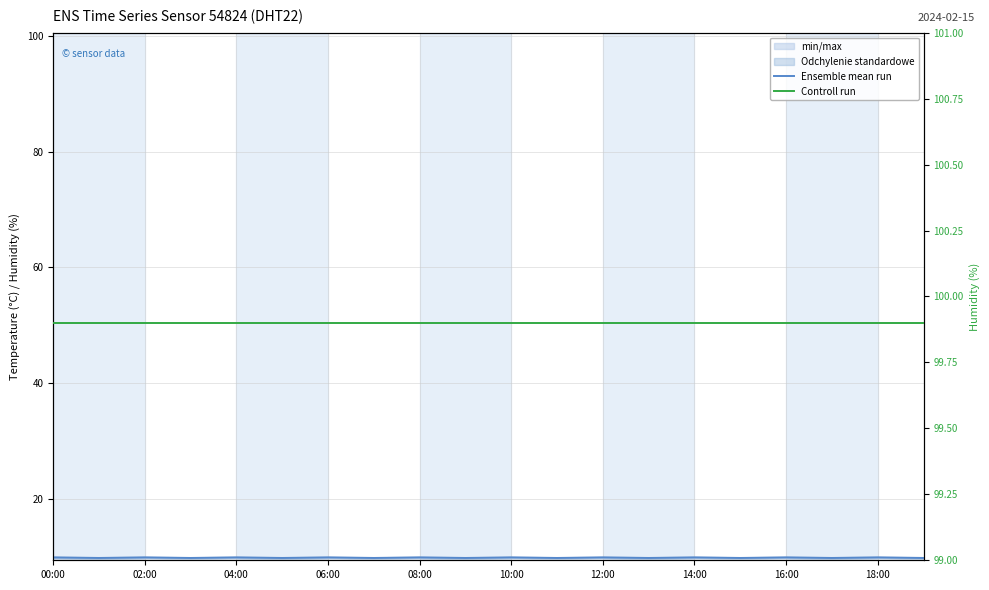

What are all the series names shown in the legend?

Ensemble mean run, Controll run